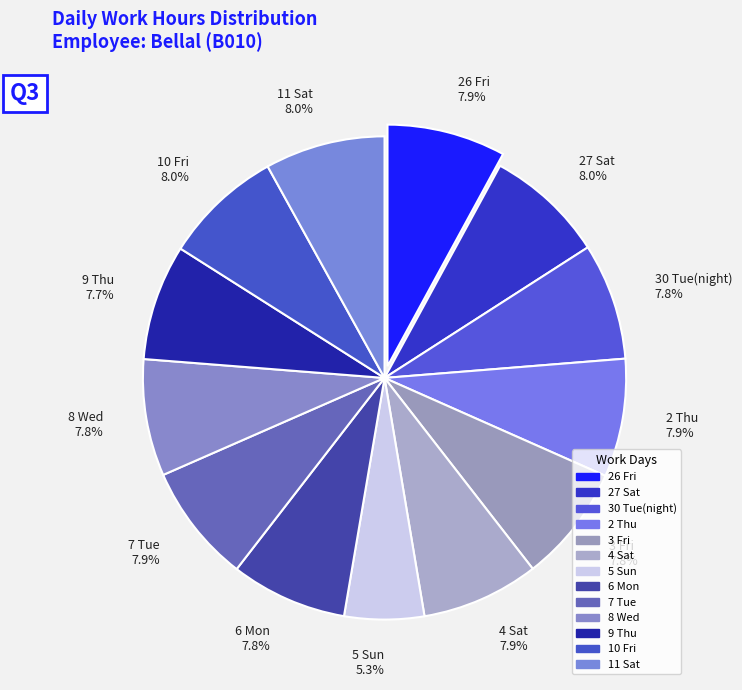

Which slice is the smallest?

5 Sun